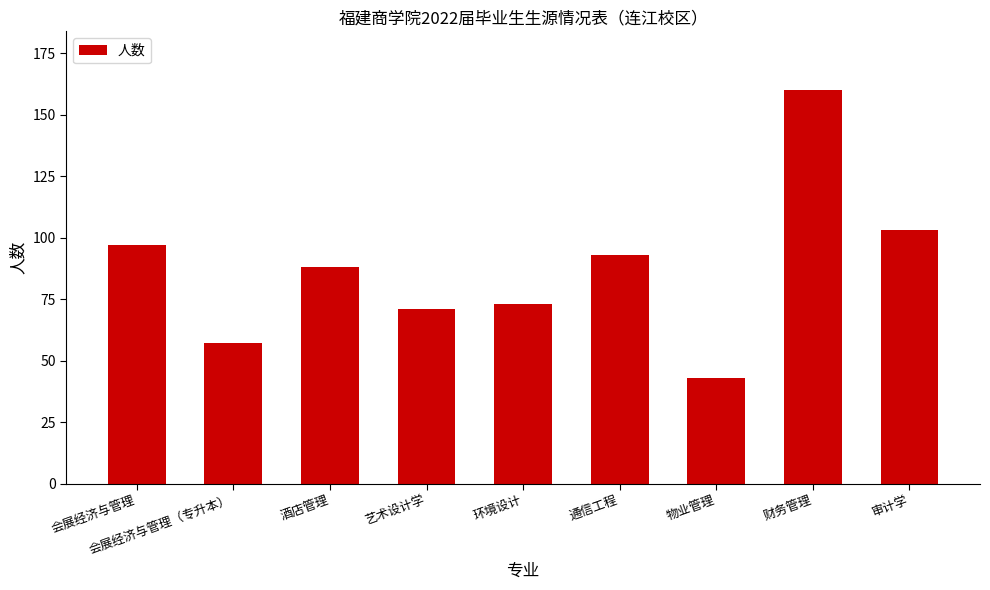

What is the difference between the values at 酒店管理 and 财务管理?

72